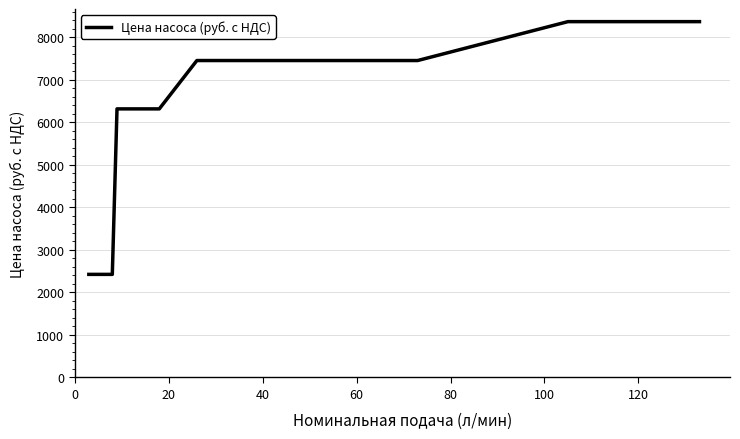

What is the minimum value shown in the chart?

2423.1